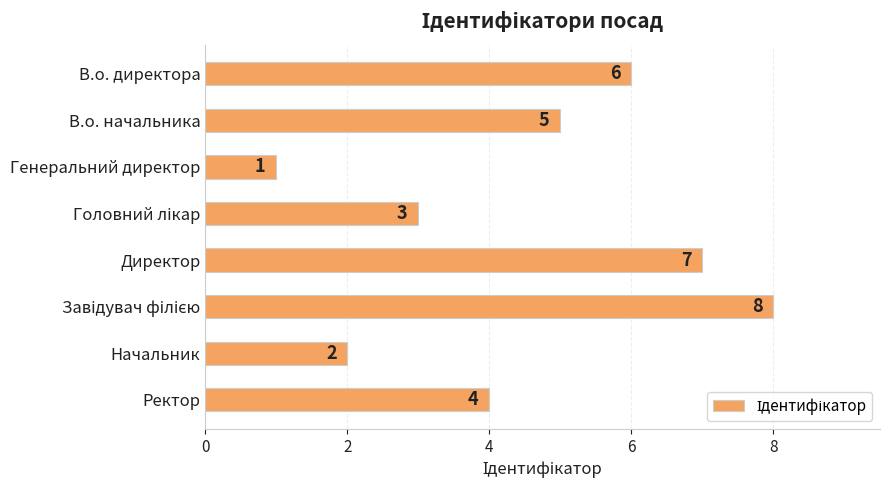

Reading bottom to top, list all the values displayed in this chart.

4	2	8	7	3	1	5	6